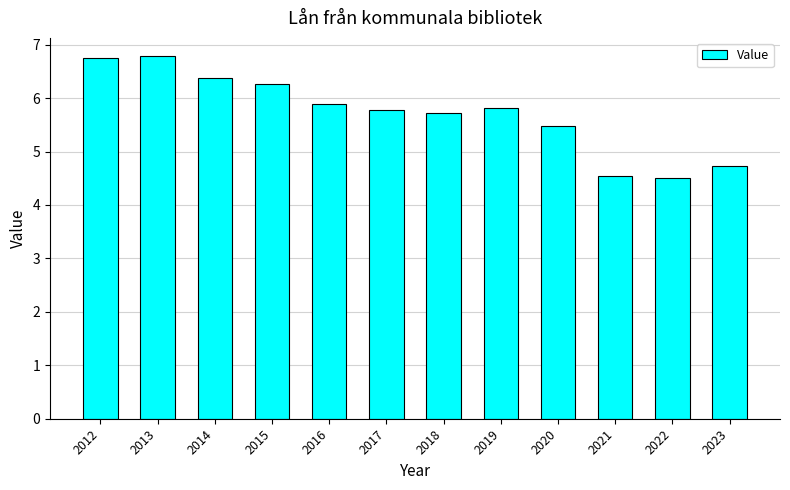

How many series are shown in this chart?

1